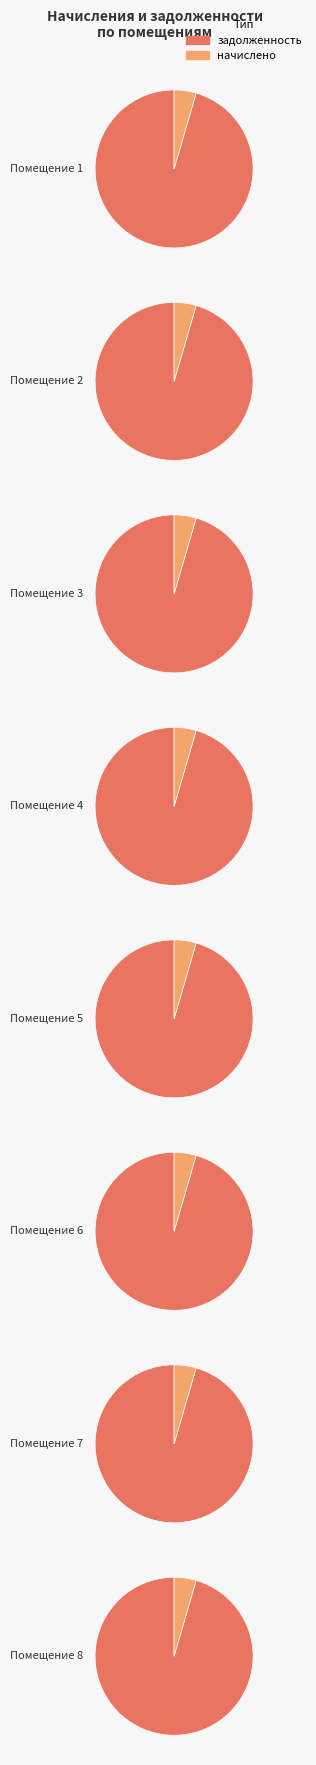

Does 1 represent more than half of the total?

No